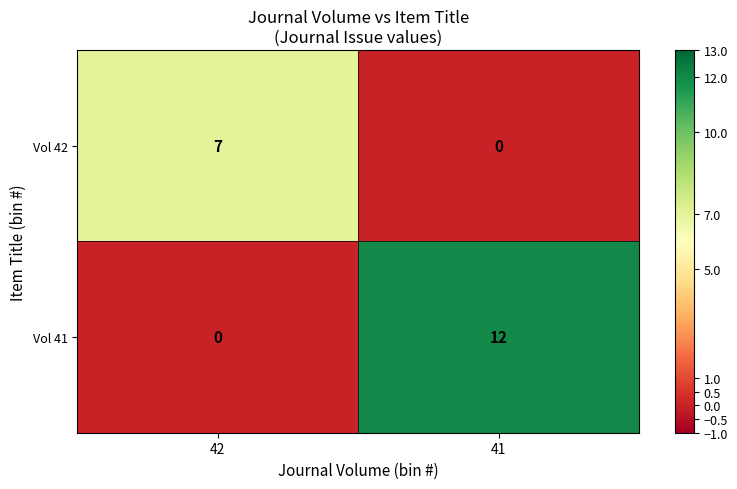

Reading left to right, transcribe all the data shown in this chart.

Vol 42: 42=7	41=0
Vol 41: 42=0	41=12